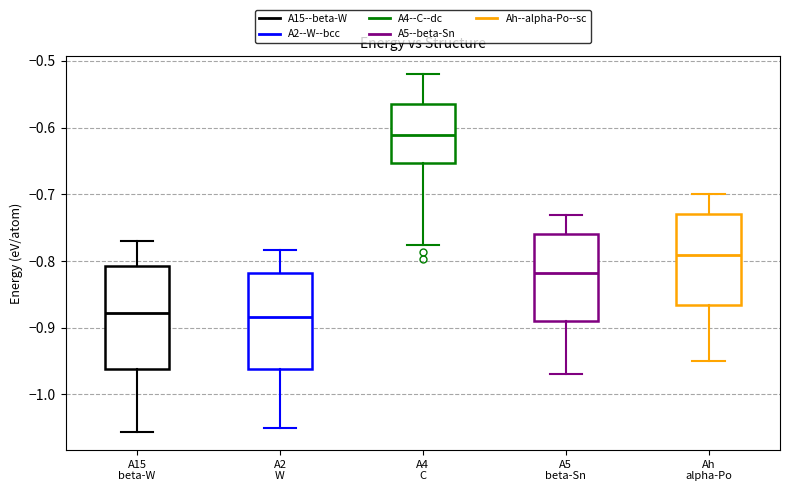

Where is the lower edge of the box for Ah alpha-Po on the y-axis? The values are not printed on the chart, so give them approximately, as read against the axis.

-0.87